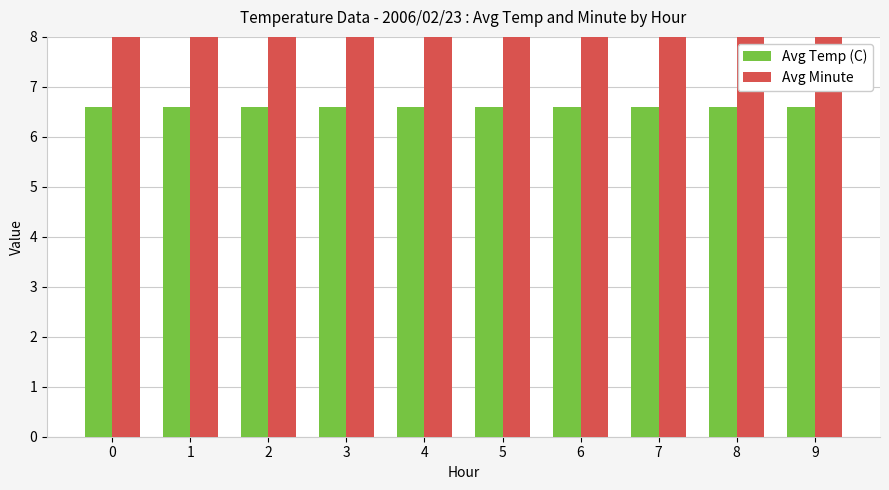

Rank the series by their average value, from lowest to highest.

Avg Temp (C), Avg Minute